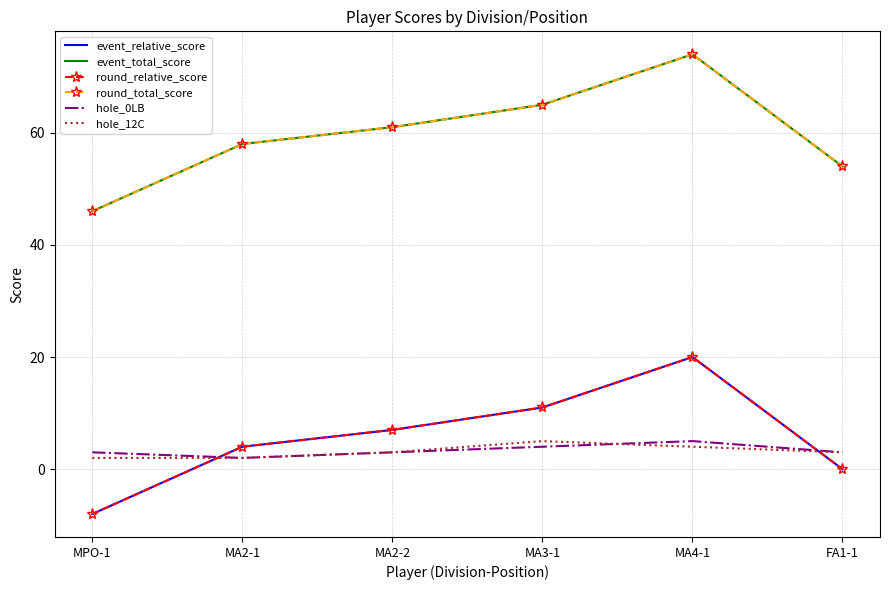

Between MA2-2 and FA1-1, which is larger?

MA2-2